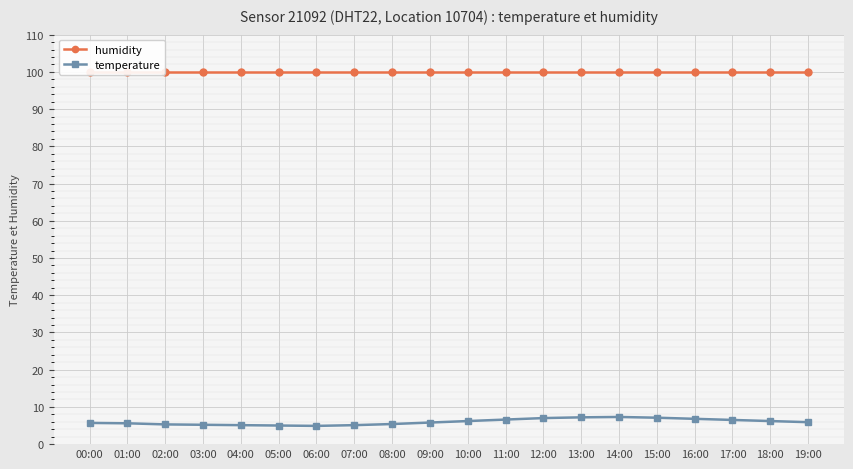

Is this an area chart (filled region under the line)?

No